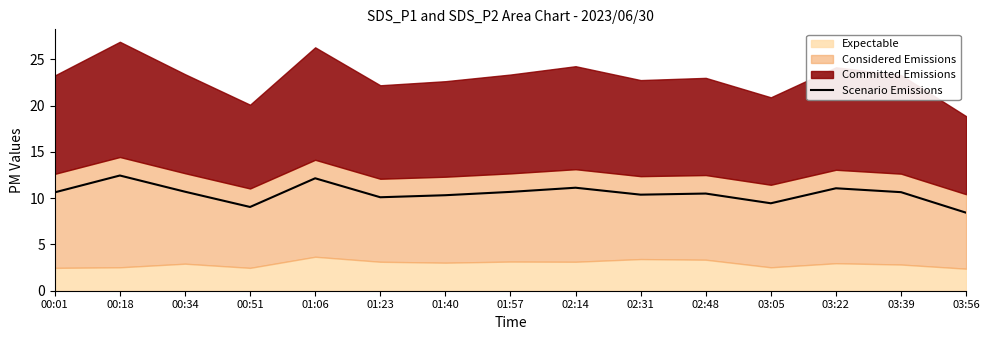

What is the greatest value displayed?

12.4